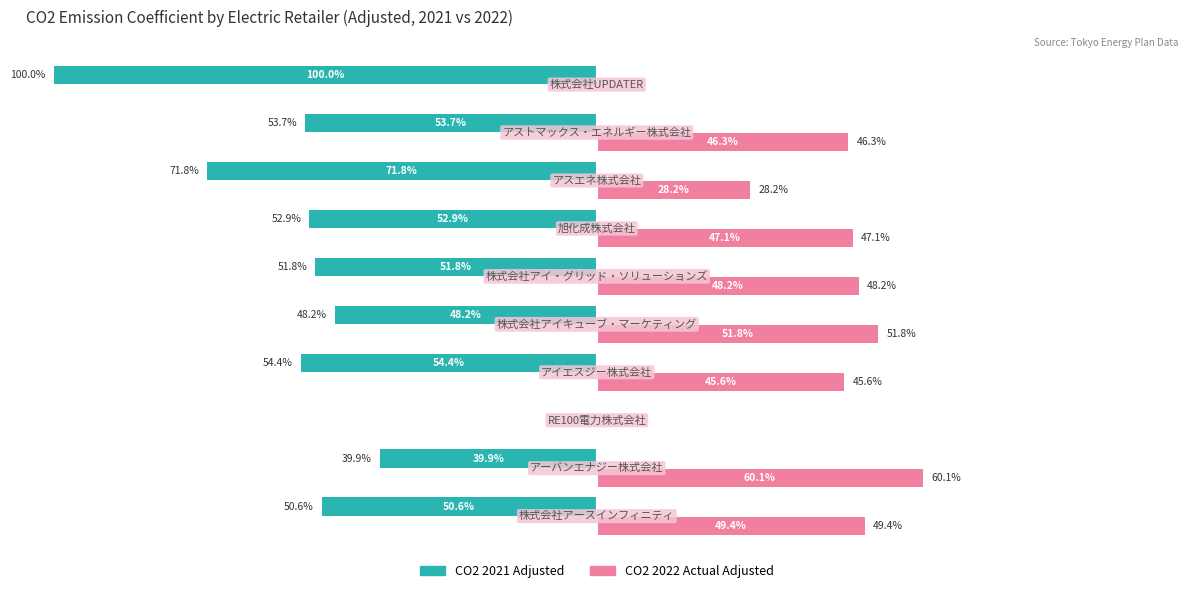

Which series has the largest total across all categories?

CO2 2022 Actual Adjusted